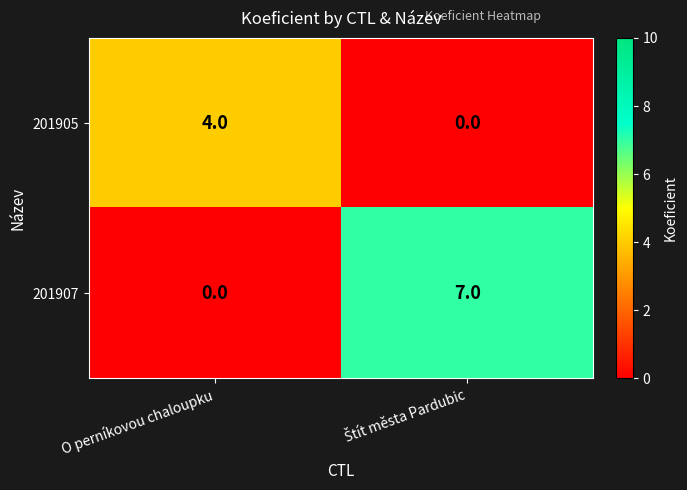

What is the total value across all series at O perníkovou chaloupku?

4